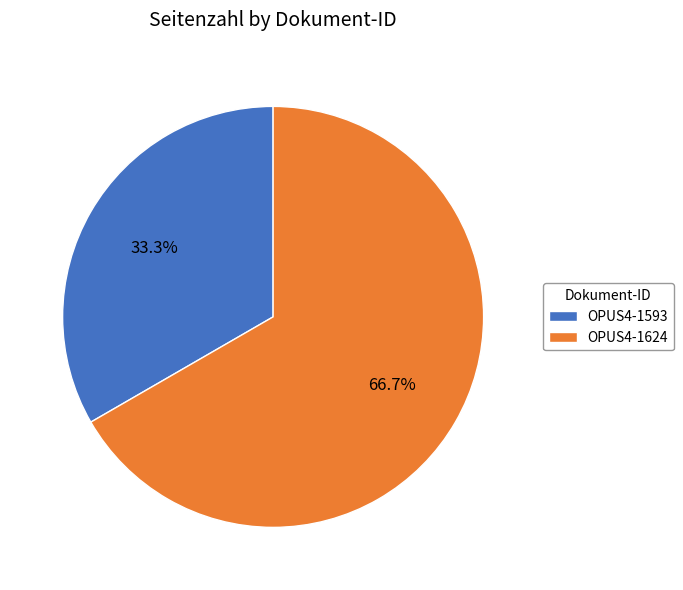

What percentage is the OPUS4-1624 slice, to the nearest percent?

67%